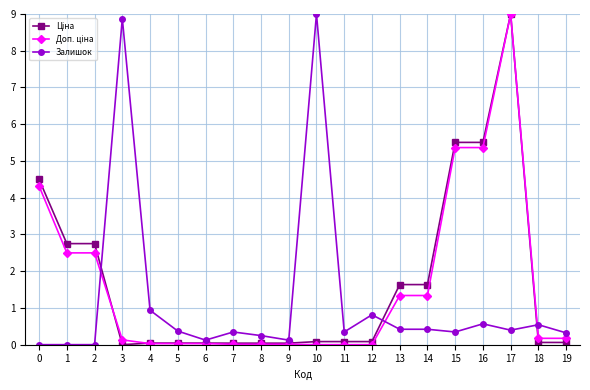

Is it true that Залишок equals 0.3 at 19?

True